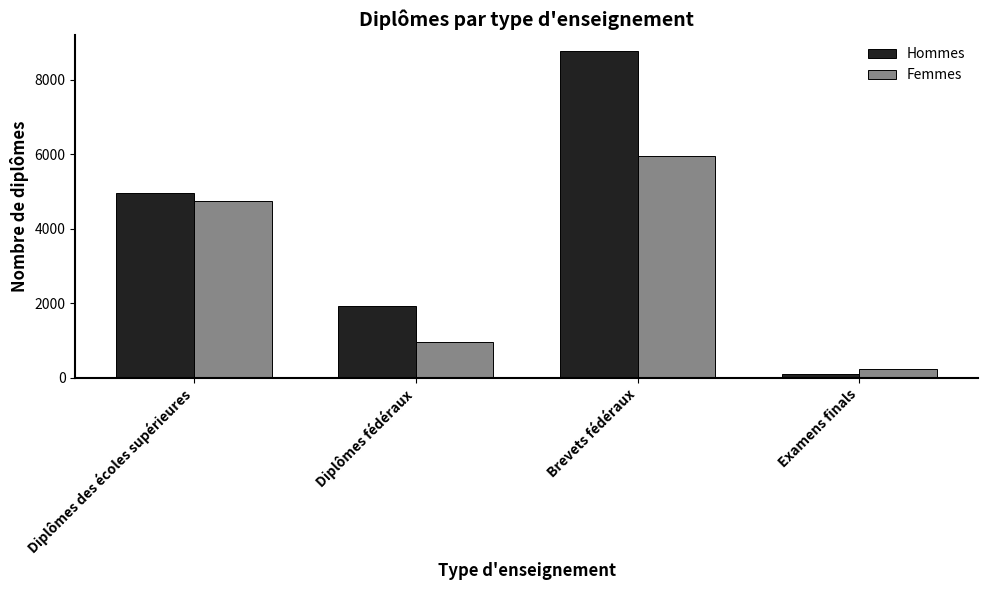

Rank the series by their maximum value, from highest to lowest.

Hommes, Femmes